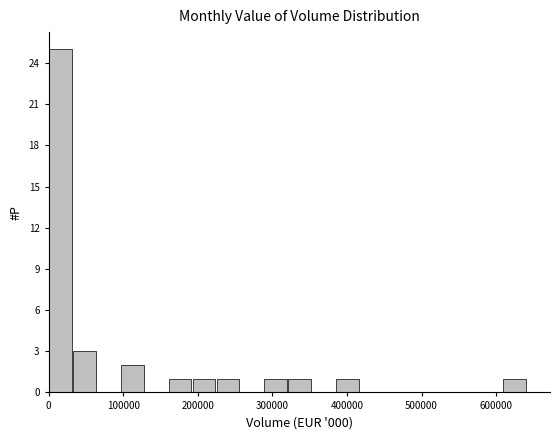

Around what value on the x-axis is the tallest bar? Give the approximate position of its centre, as read against the axis.

20000